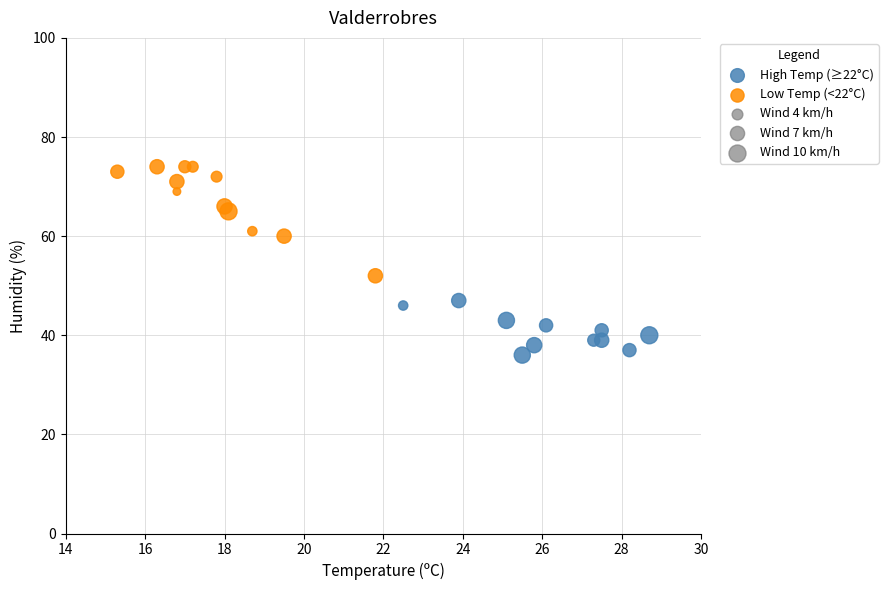

Which series has the largest Y range (max minus min)?

Low Temp (<22°C)